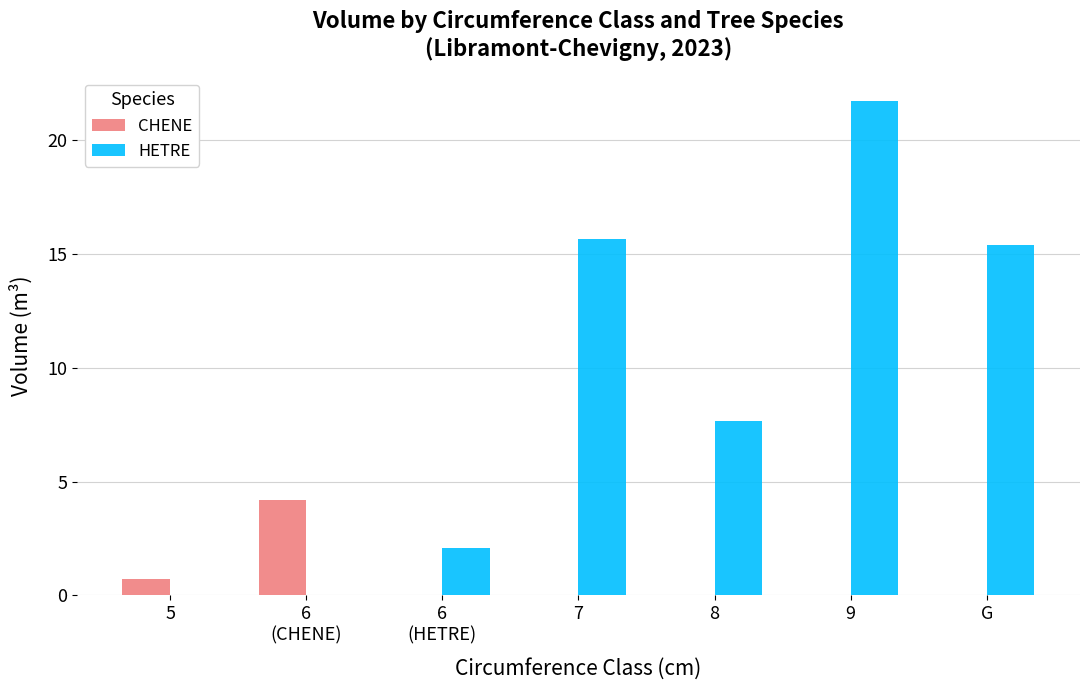

Is the value of HETRE at 8 greater than the value of CHENE at 5?

Yes